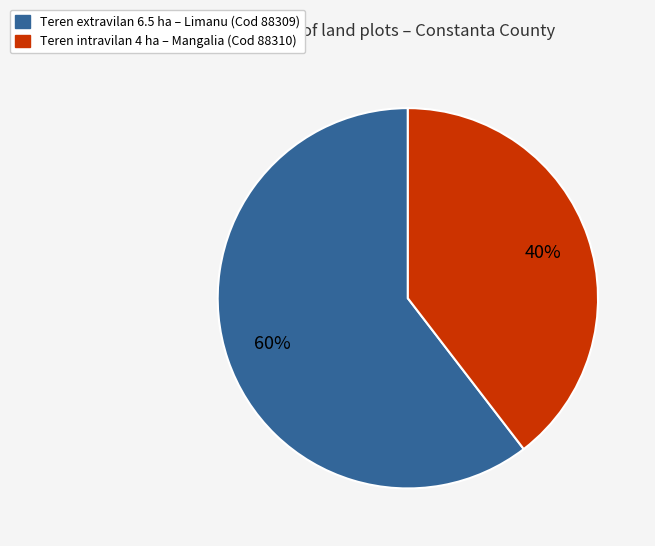

To the nearest percent, what is the average slice percentage?

50%